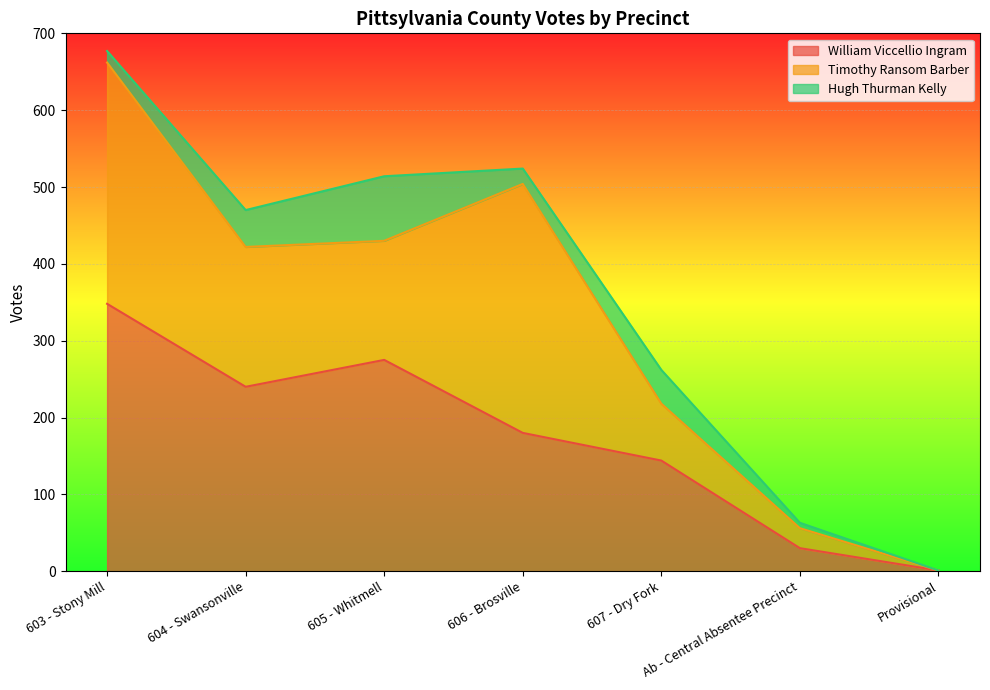

True or false: Hugh Thurman Kelly and William Viccellio Ingram intersect in this chart.

False